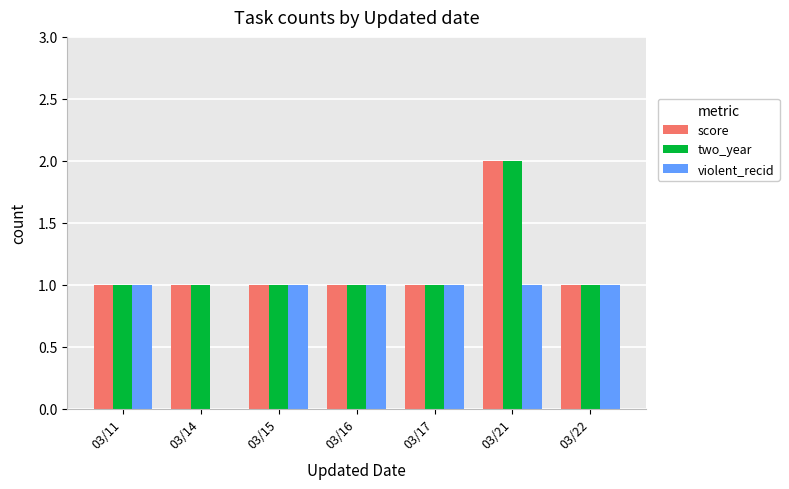

True or false: score has a value of 1 at 03/14.

True